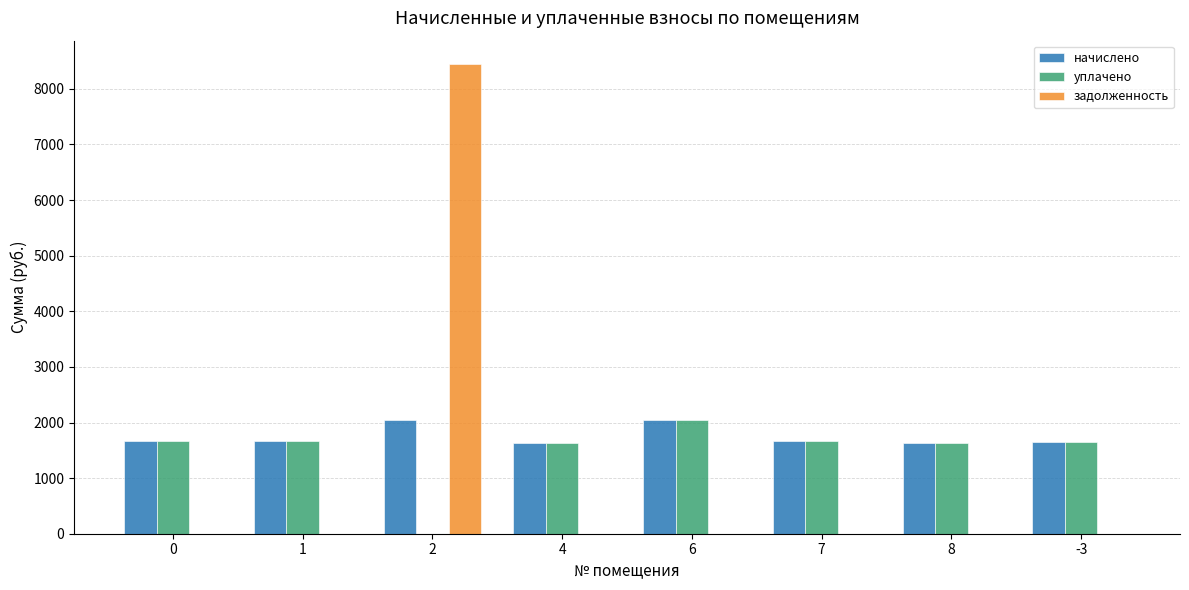

What is the total value across all series at 4?

3255.4